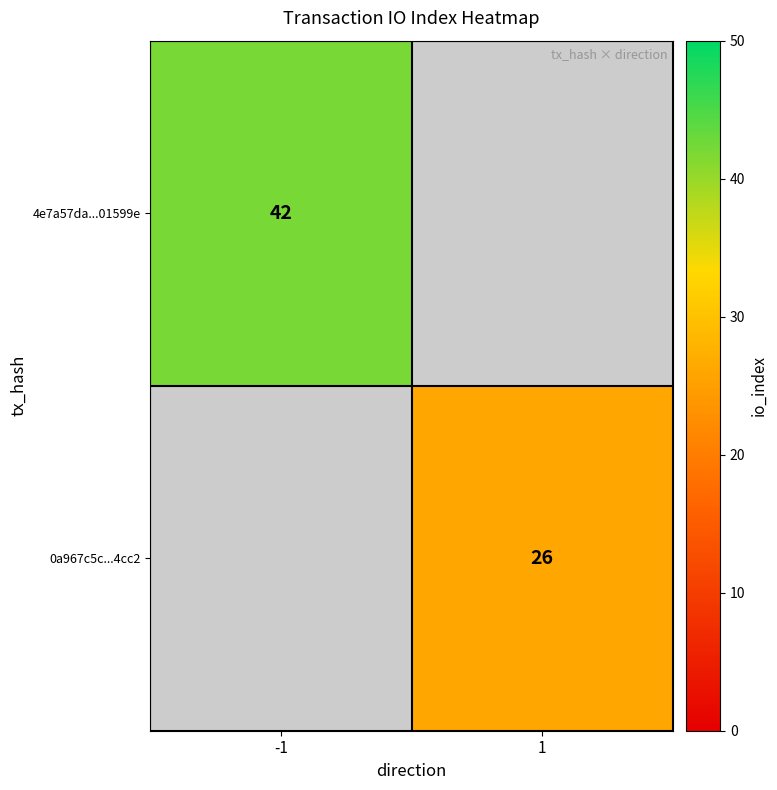

At how many categories does at least one series exceed 34?

1